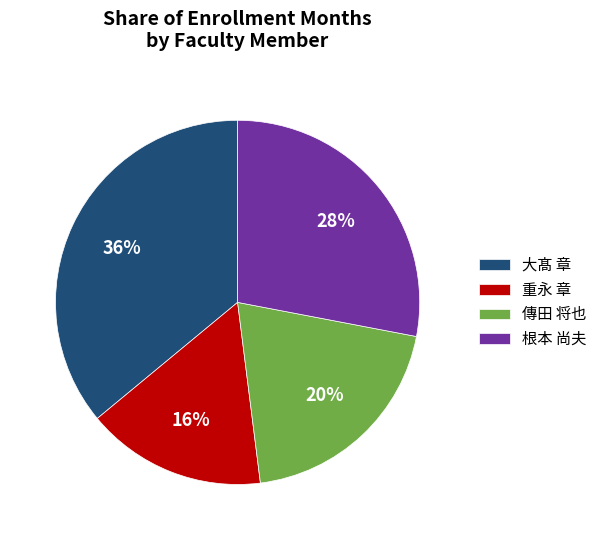

Which category has the biggest portion of the pie?

大髙 章